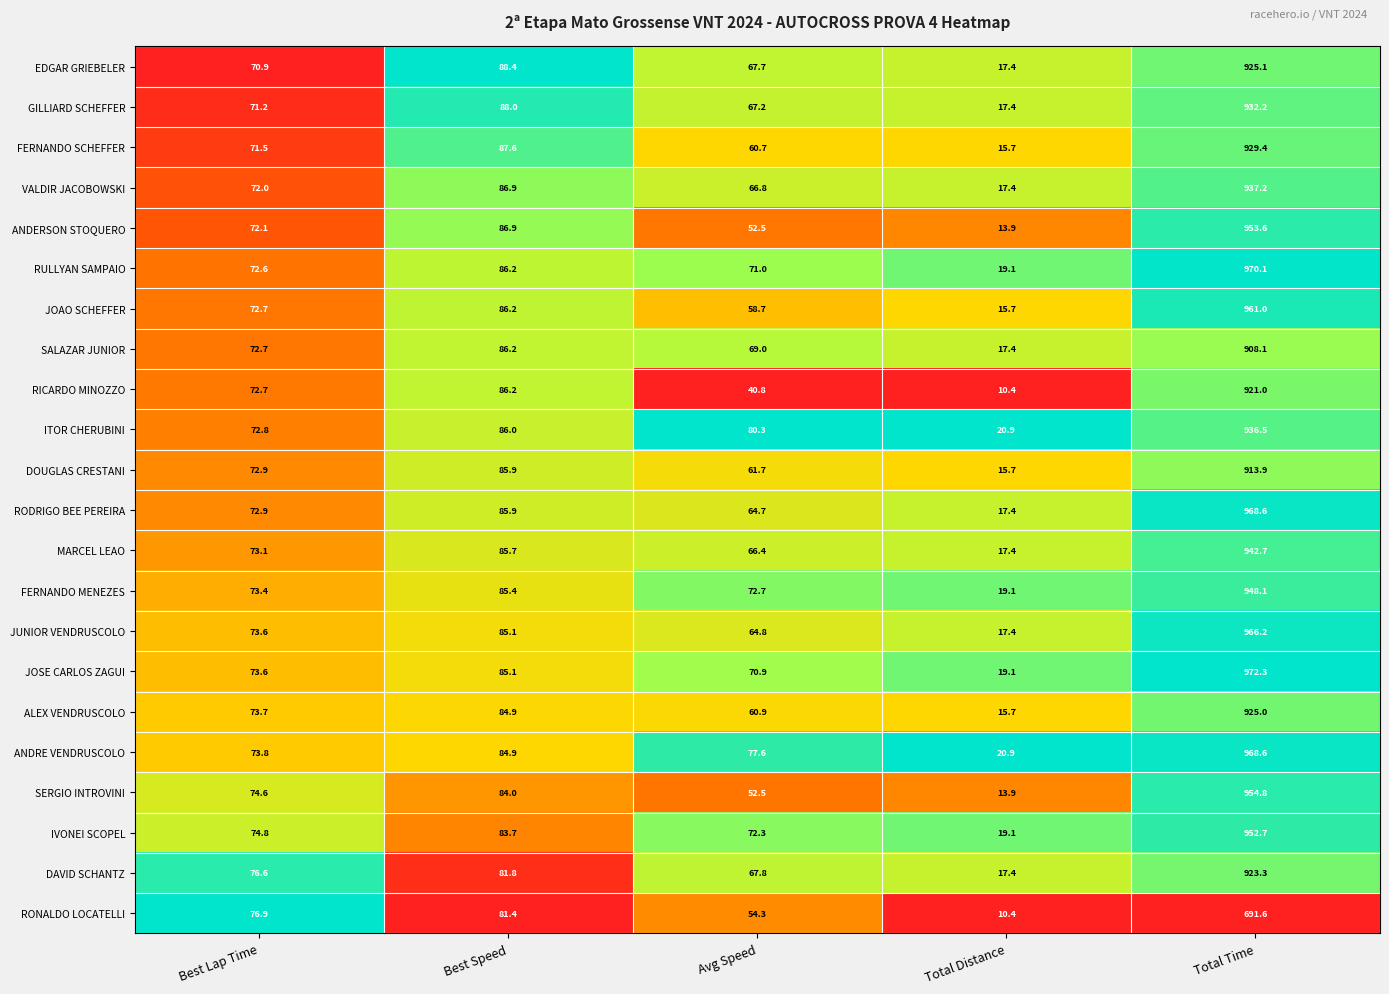

Is it true that RONALDO LOCATELLI equals 112.6 at Best Lap Time?

False